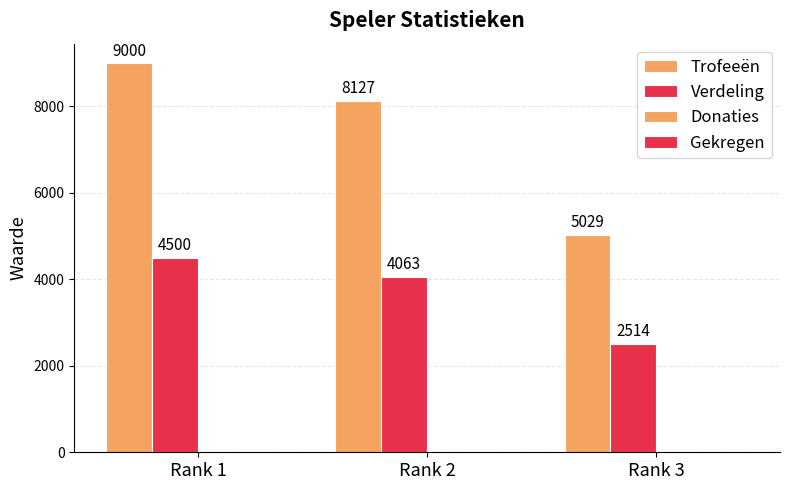

What is the average value of the Verdeling series?

3692